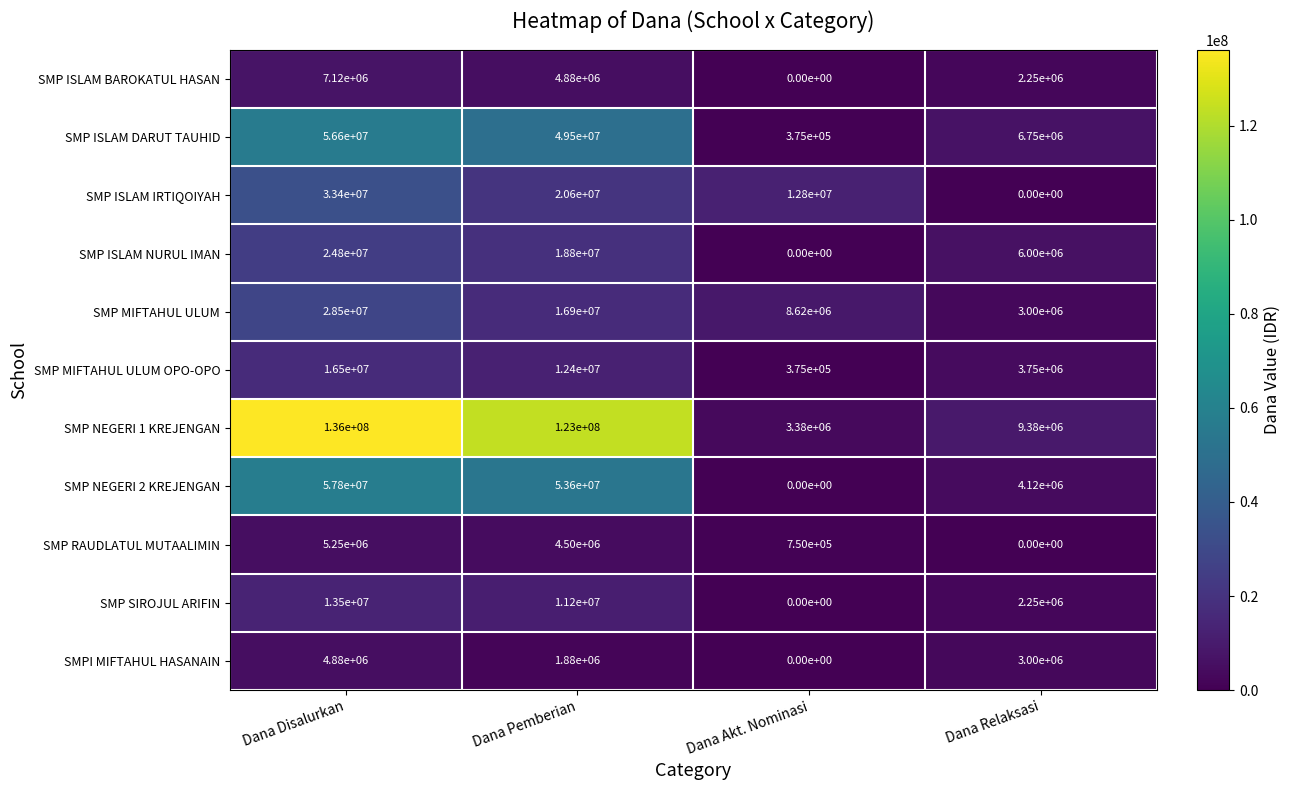

The value of SMP ISLAM IRTIQOIYAH at Dana Relaksasi is 16132865. True or false?

False